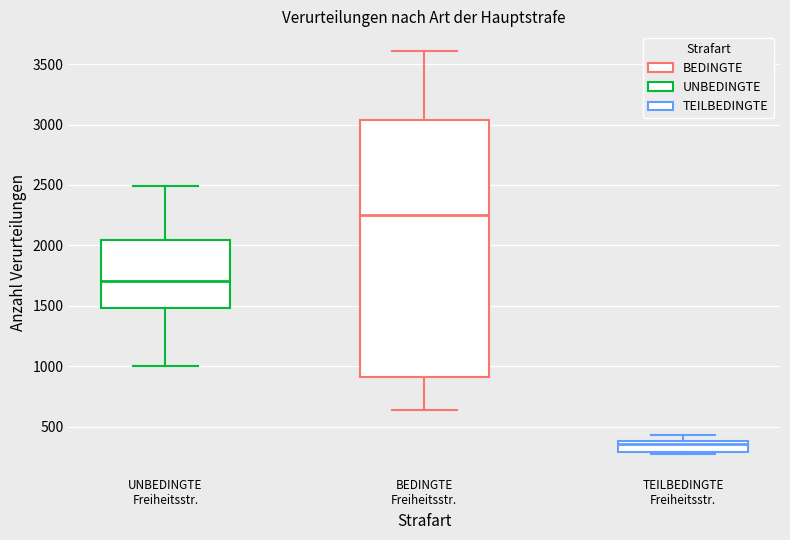

Comparing the boxes themselves (not the whiskers), which one is the tallest?

BEDINGTE Freiheitsstr.